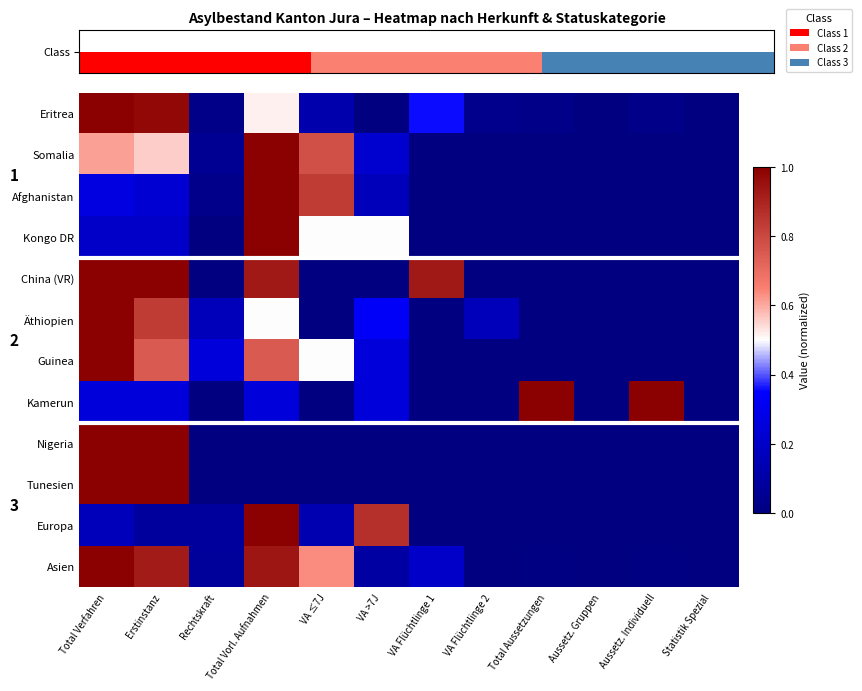

What is the difference between the second highest and second lowest values in the Äthiopien series?

0.8